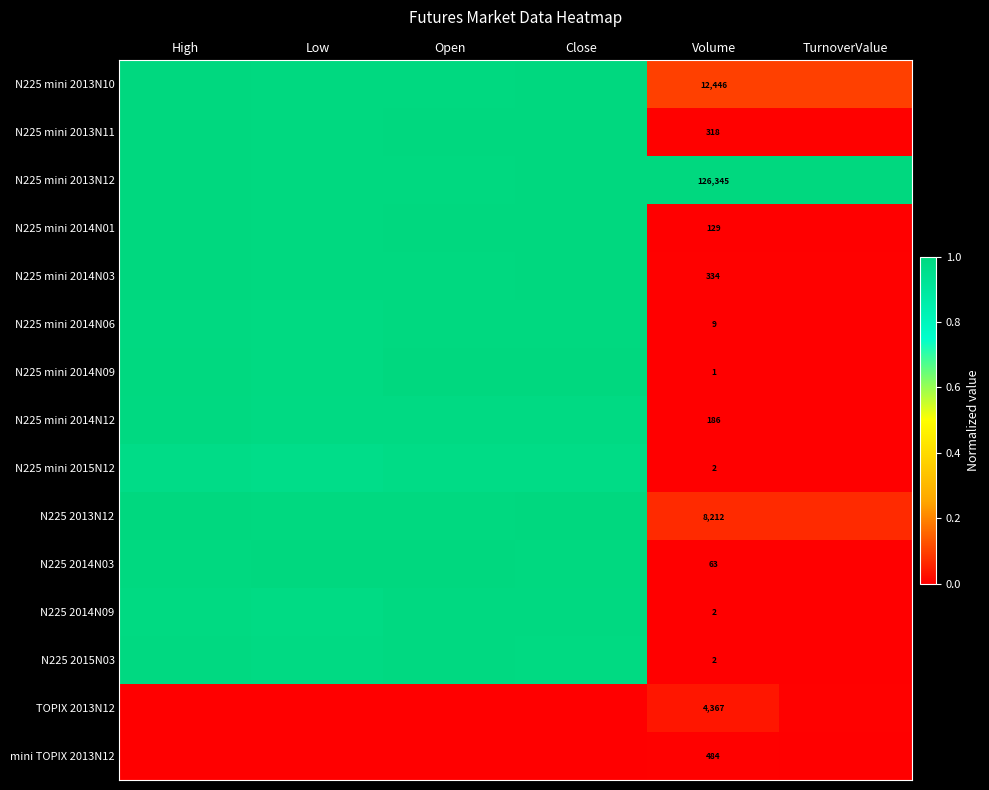

At which category is the sum across all series the highest?

Close